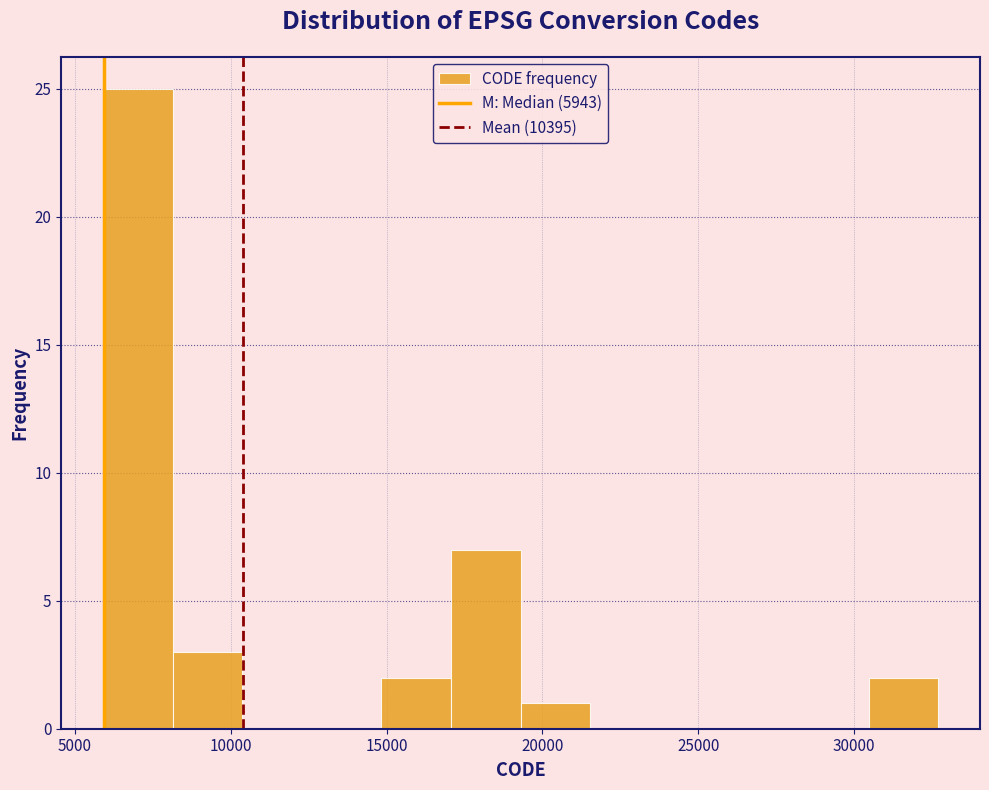

Which range on the x-axis has the tallest bar?

6000 to 8000